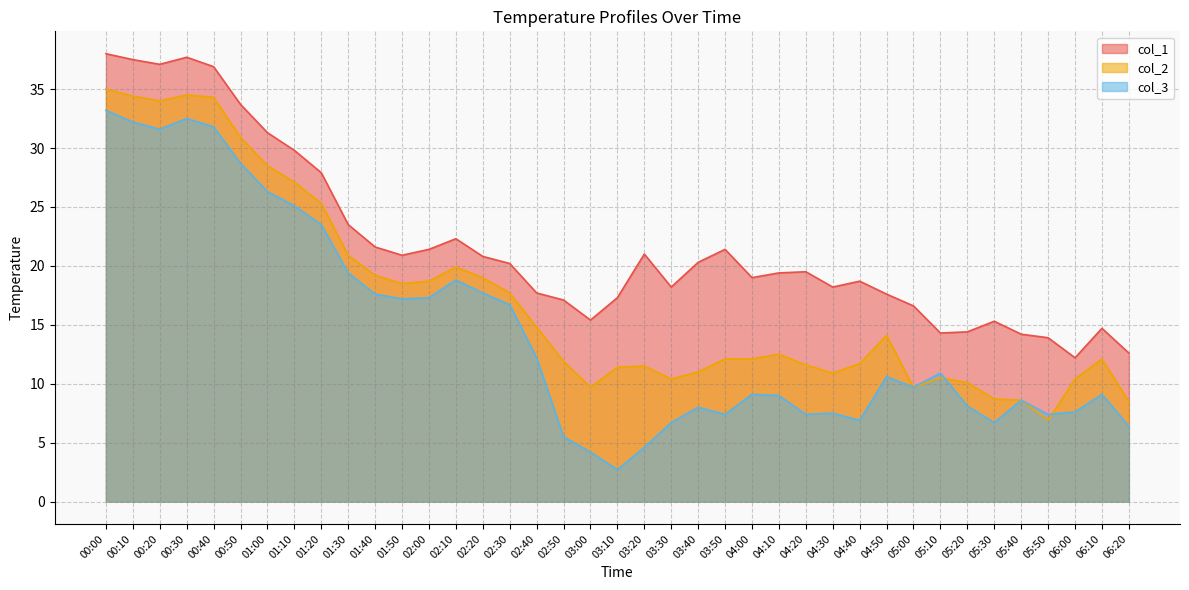

What is the average value of the col_1 series?

21.8